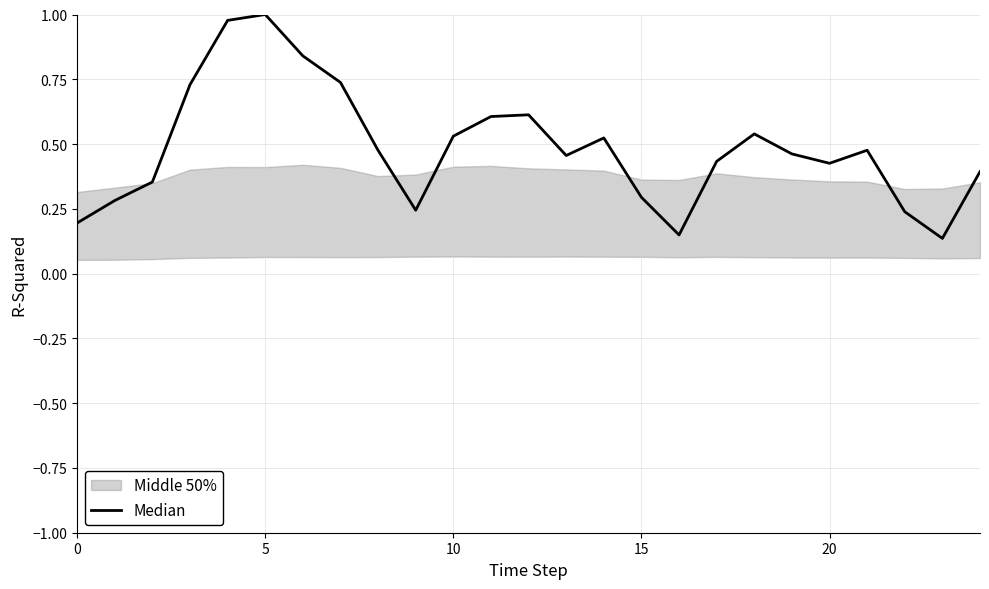

At which category does the data reach its first local valley?

9